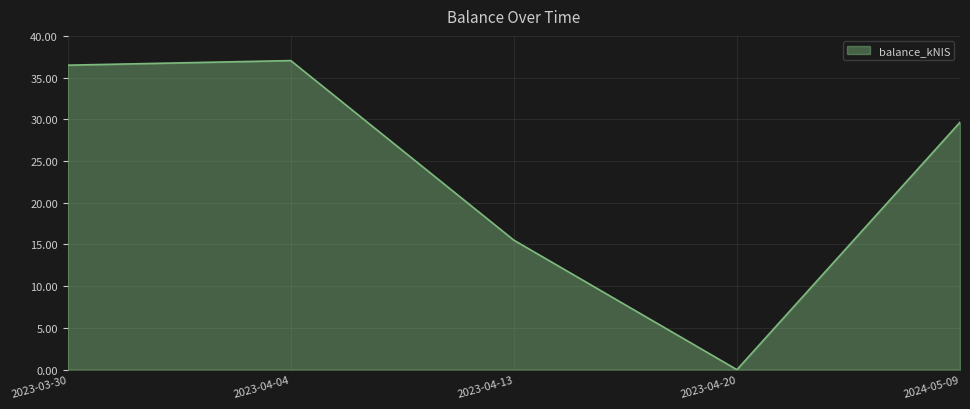

Between 2023-04-20 and 2023-04-04, which is larger?

2023-04-04